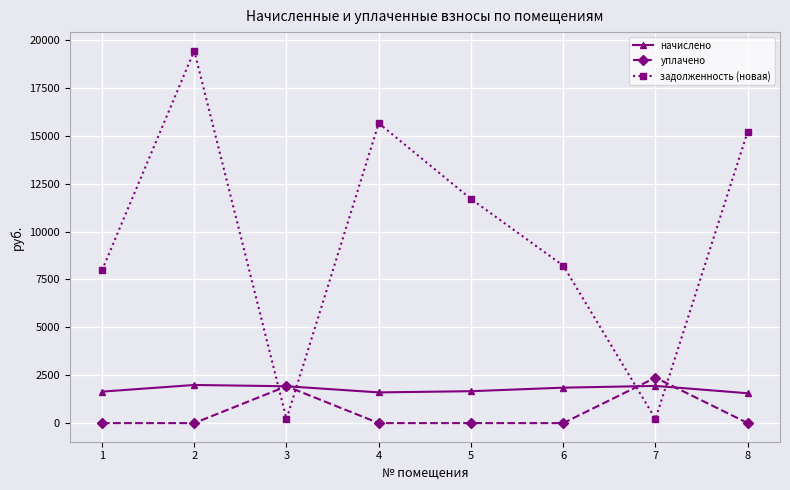

What is the difference between the highest and lowest values at 1?

7978.8